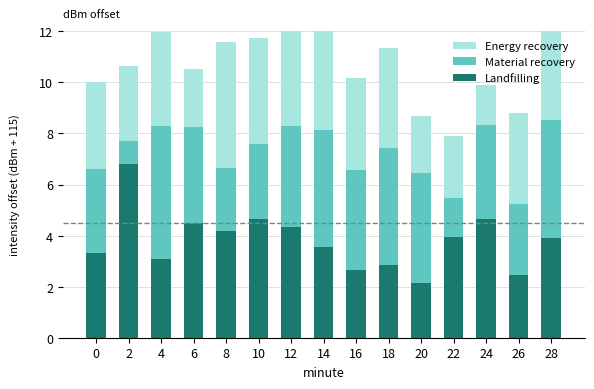

Rank the series by their maximum value, from lowest to highest.

Energy recovery, Material recovery, Landfilling